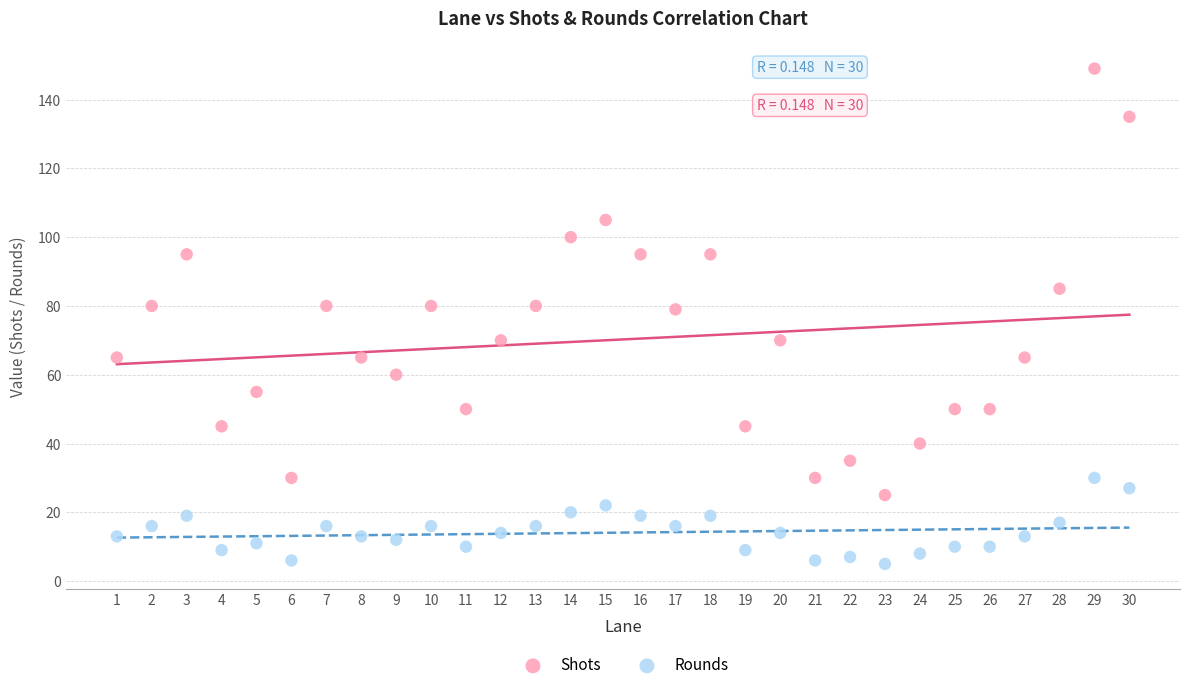

Which series contains the highest Y value?

Shots